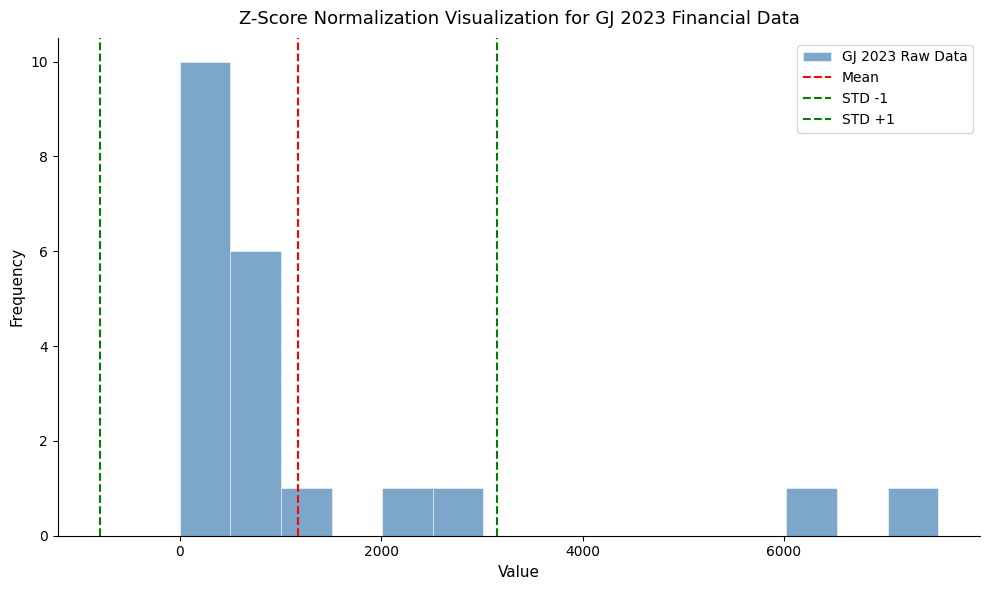

Read against the x-axis, roughly where is the centre of the tallest bar?

200